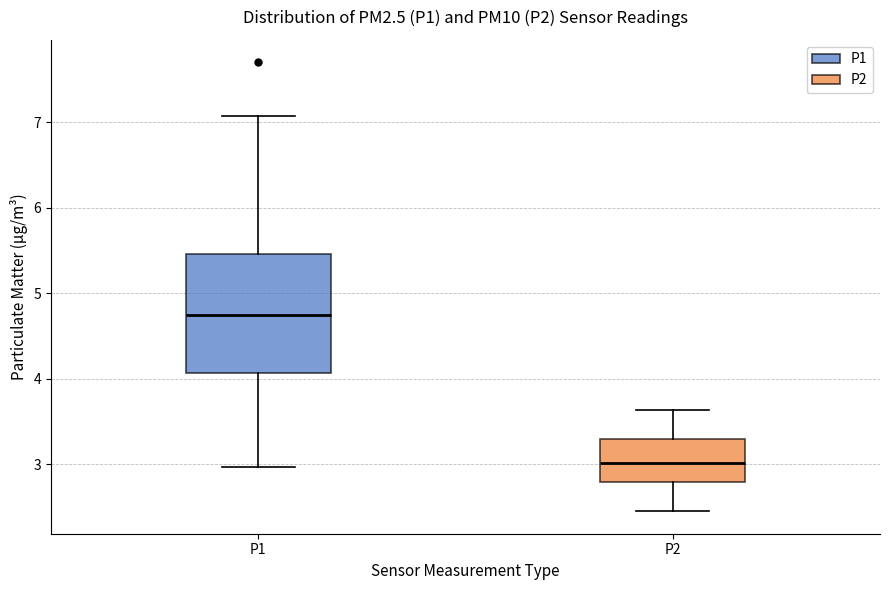

Reading left to right, read every box against the y-axis: the position of its median line, the range the box covers, and the ends of its whiskers. The values are not printed on the chart, so give them approximately, as read against the axis.

P1: median 4.8, box 4.1 to 5.5, whiskers 3.0 to 7.1
P2: median 3.0, box 2.8 to 3.3, whiskers 2.5 to 3.6